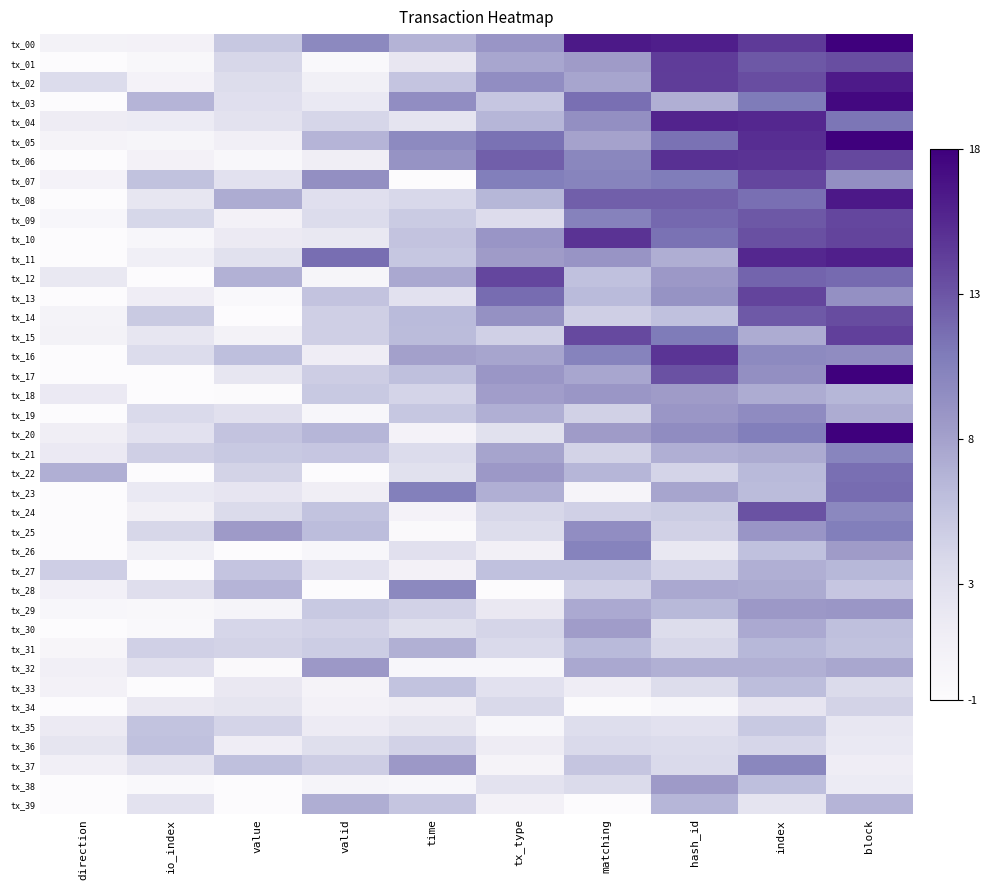

What is the total value across all series at value?

99.1